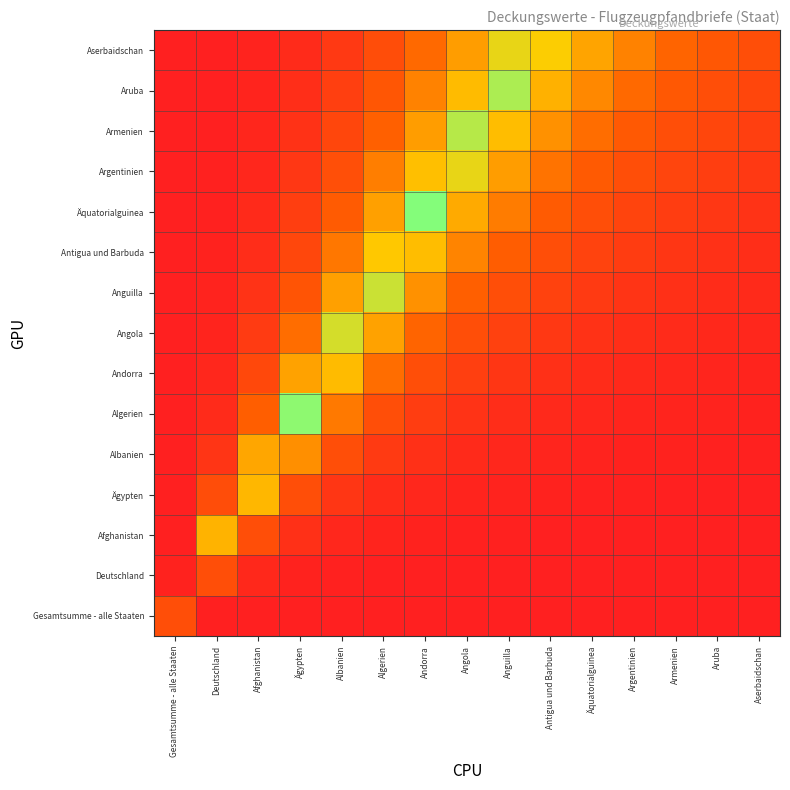

How many data points does each series have?

15